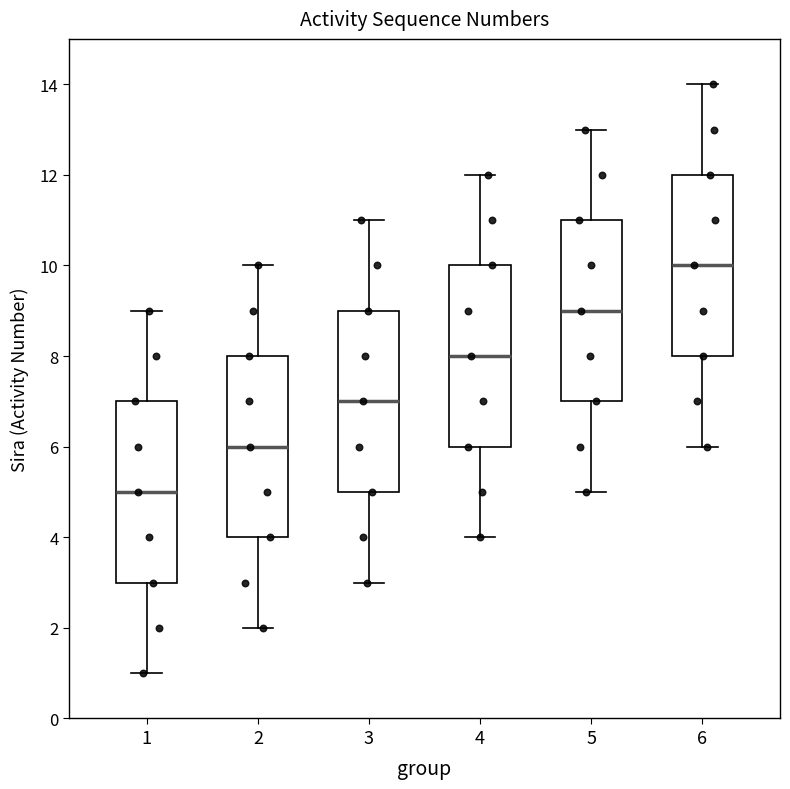

Which box's median line is the lowest?

1